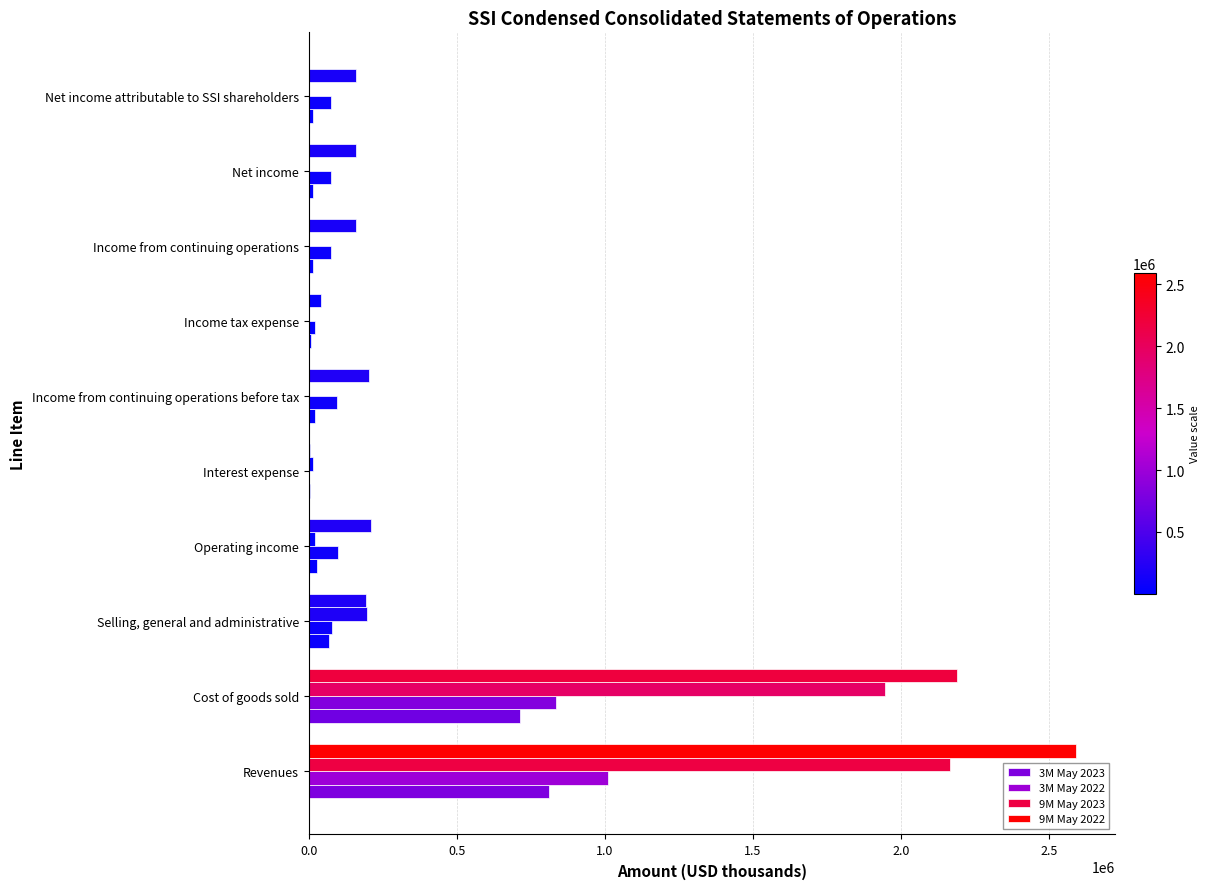

What is the value of the 3M May 2023 bar at the 4th from the left?

27514